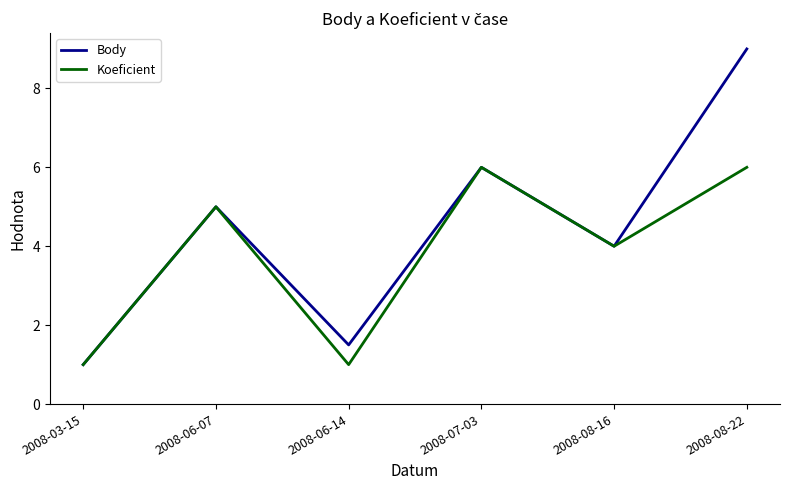

Reading right to left, extract all data points from this chart.

Body: 2008-08-22=9.0	2008-08-16=4.0	2008-07-03=6.0	2008-06-14=1.5	2008-06-07=5.0	2008-03-15=1.0
Koeficient: 2008-08-22=6.0	2008-08-16=4.0	2008-07-03=6.0	2008-06-14=1.0	2008-06-07=5.0	2008-03-15=1.0